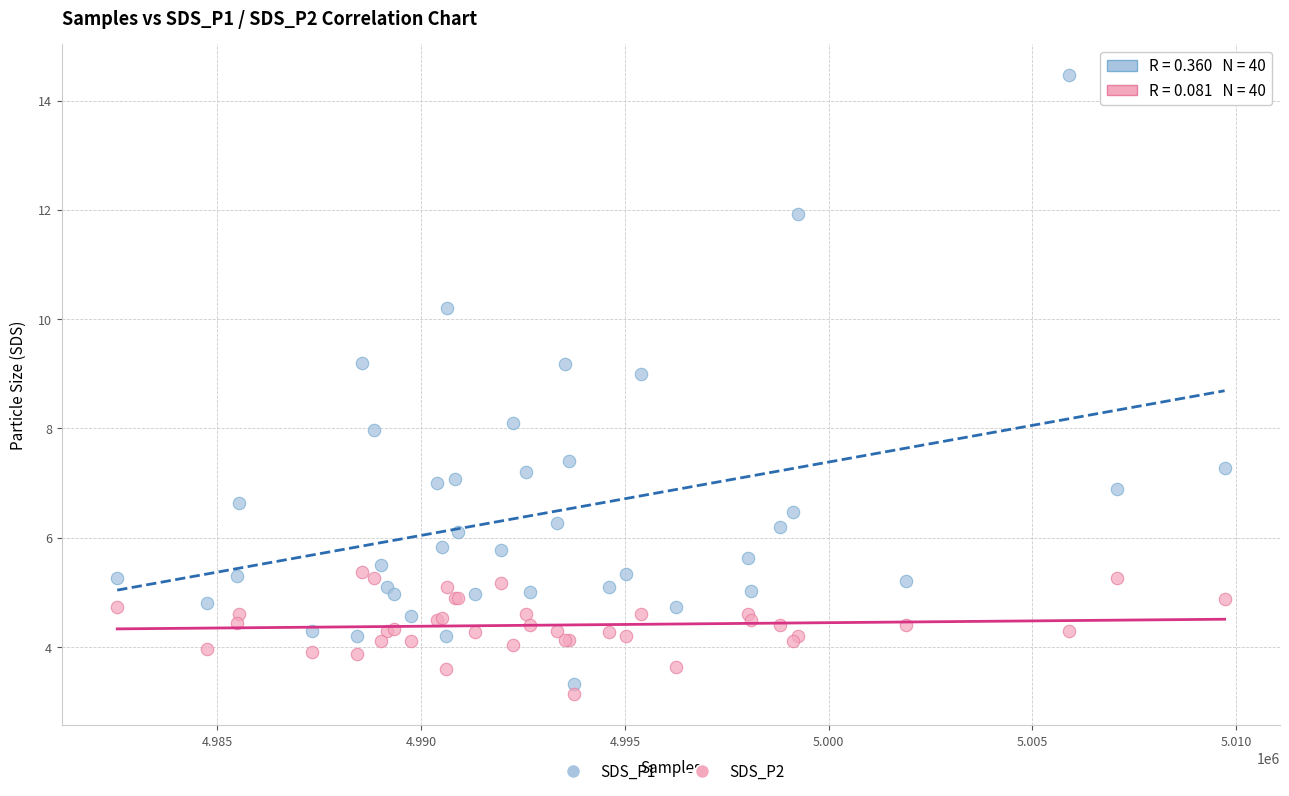

Which series has the widest spread of Y values?

SDS_P1